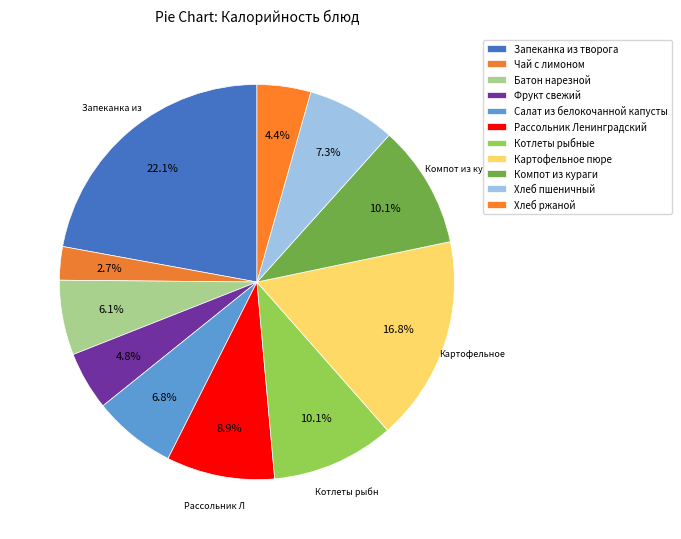

What is the change in value from Салат из белокочанной капусты to Компот из кураги?

+49